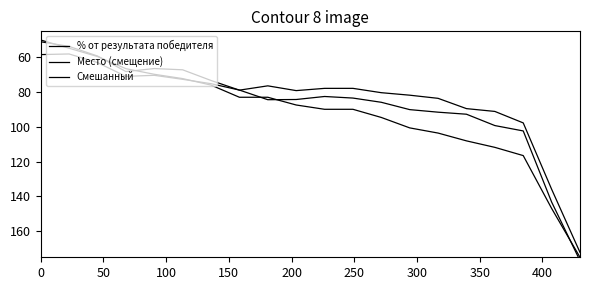

Where is the first local maximum for Место (смещение)?

150